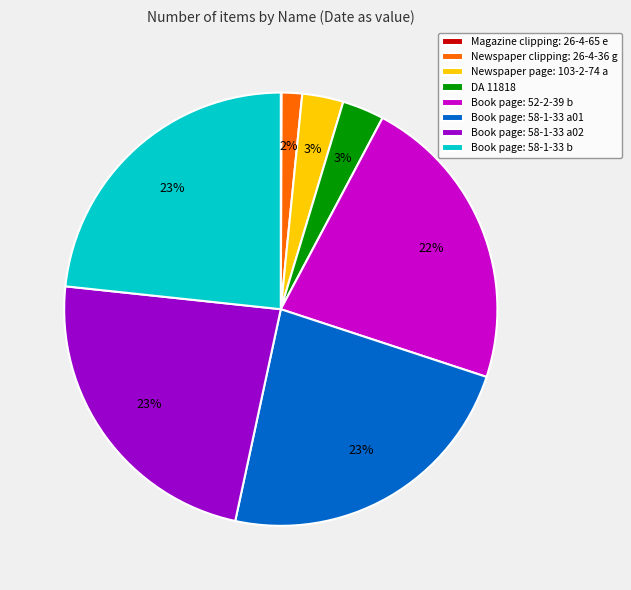

To the nearest percent, what portion does DA 11818 represent?

3%